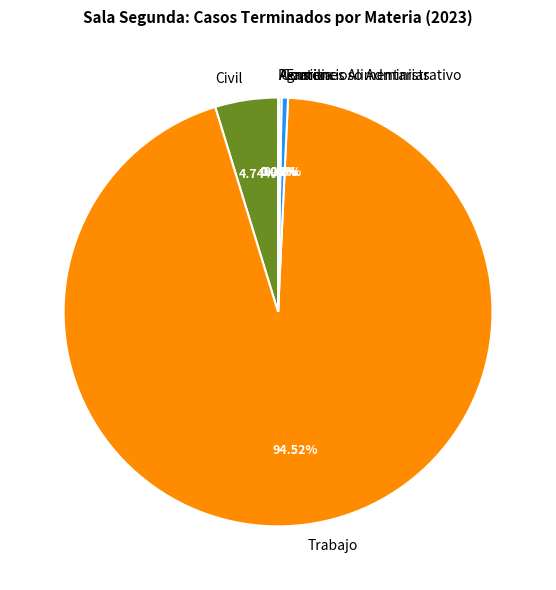

Is there any slice that represents more than half of the pie?

Yes